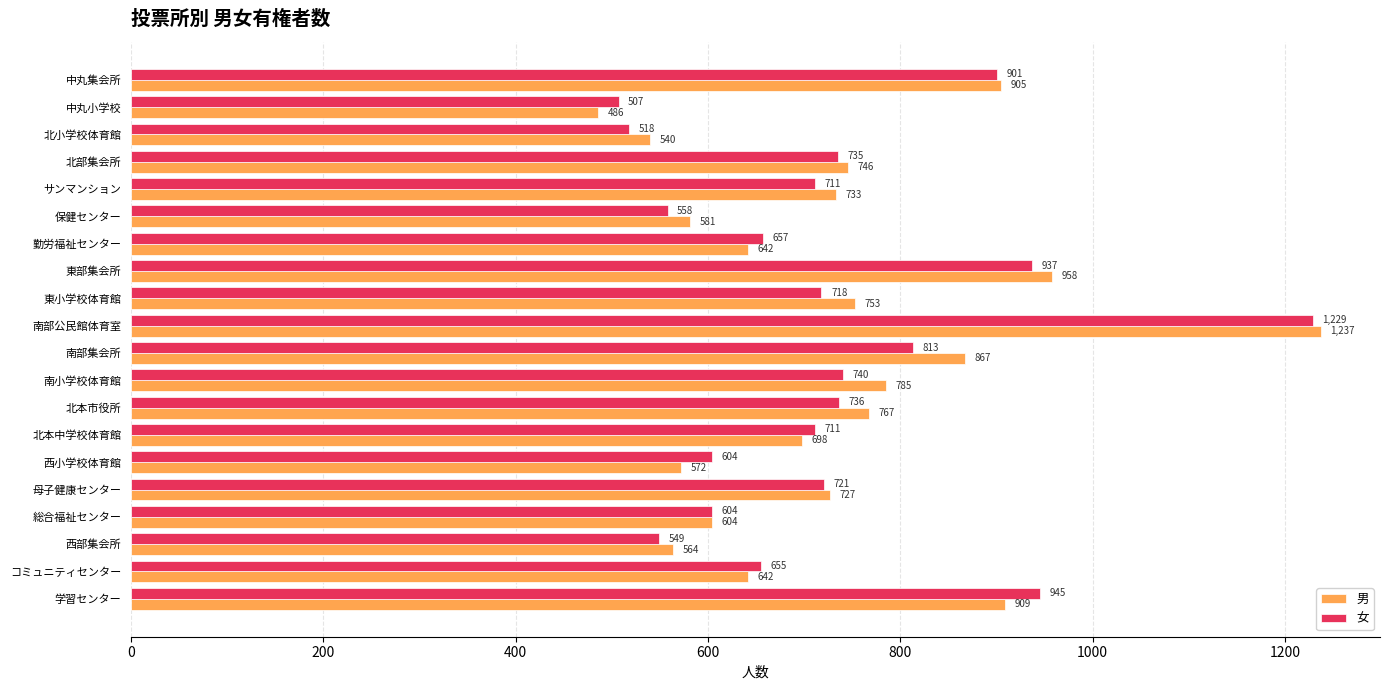

At which label does 男 reach its peak?

南部公民館体育室